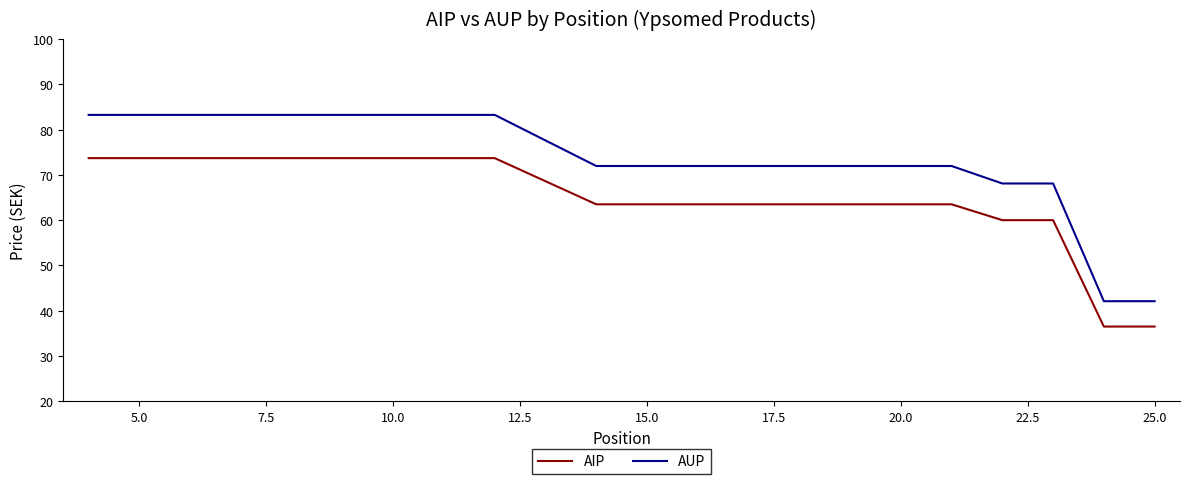

List the series in order of their overall mean, highest first.

AUP, AIP